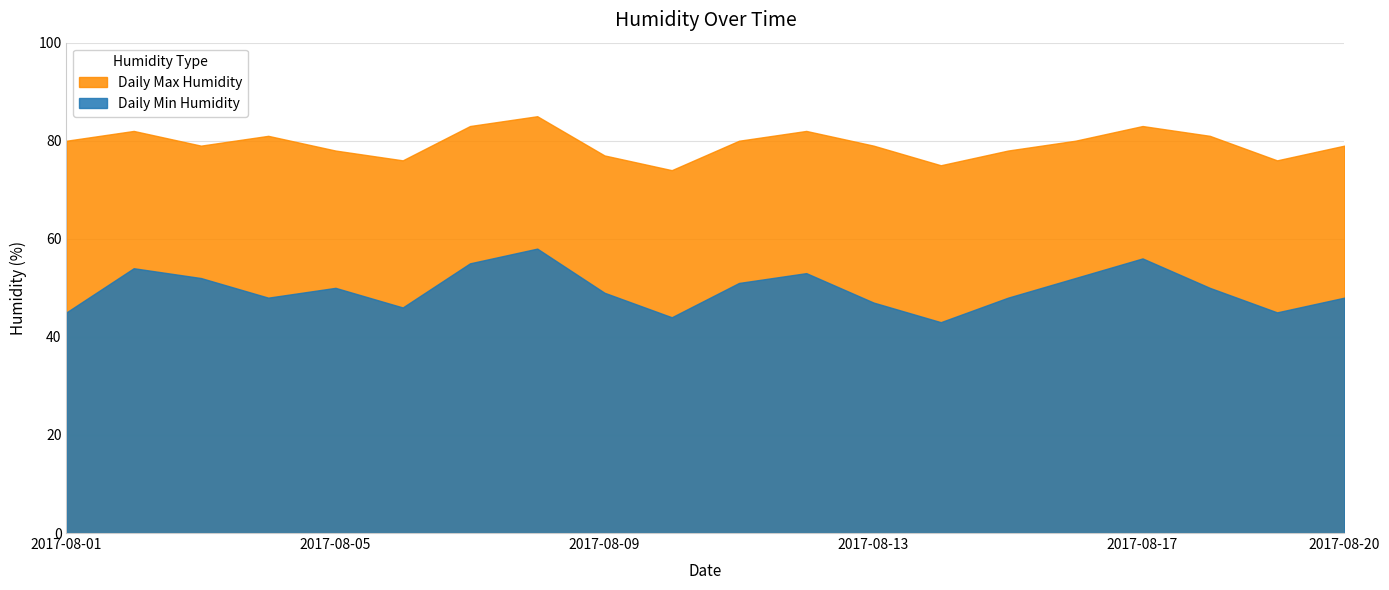

How many lines are shown in the chart?

2